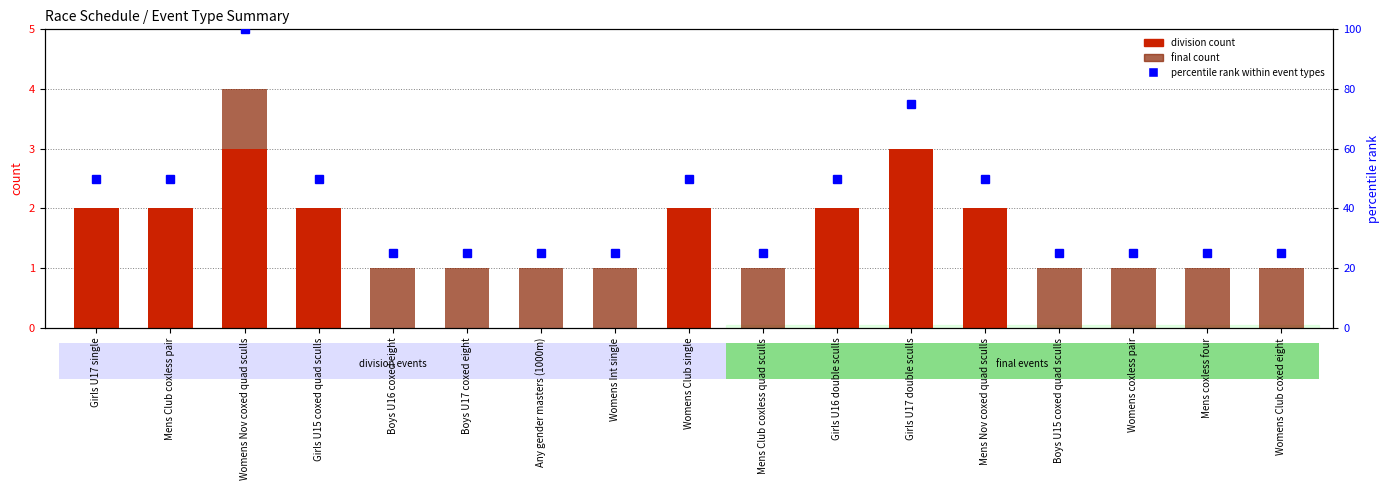

Count the division races values in the range 0 to 2.

15